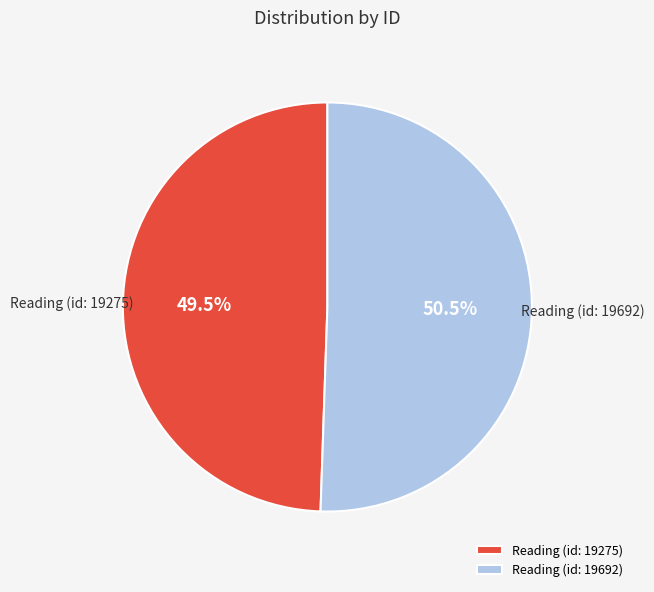

Does any single category account for the majority?

Yes